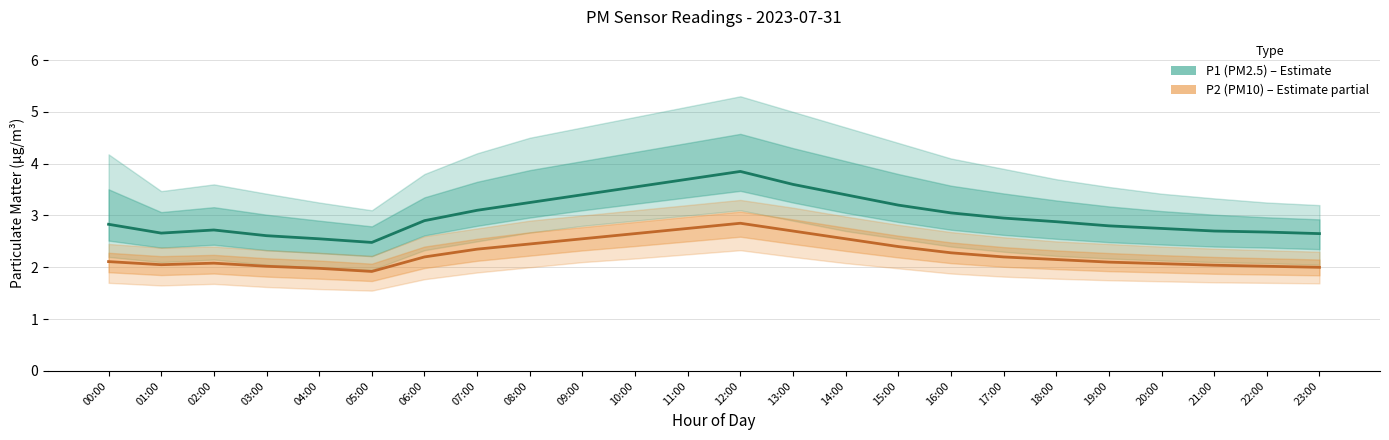

What is the sum of all P2 (PM10) values?

54.5